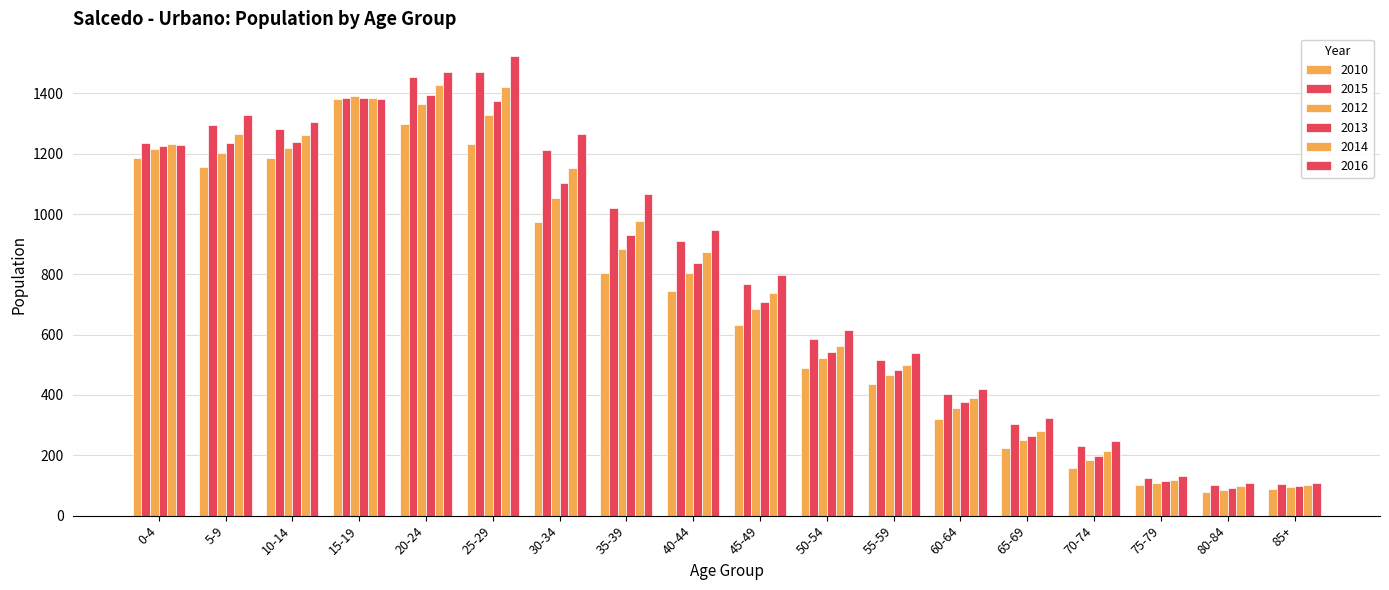

How many data points in 2010 are less than 745?

9